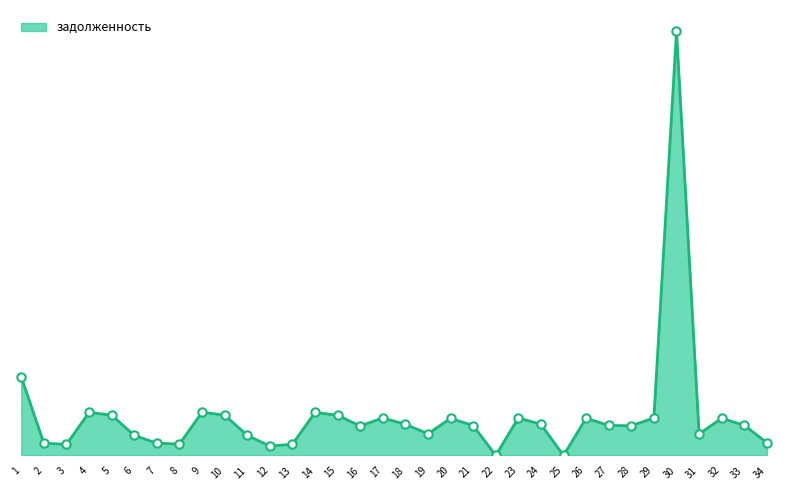

How many interior local valleys (lower than both neighbors) does the data have?

9